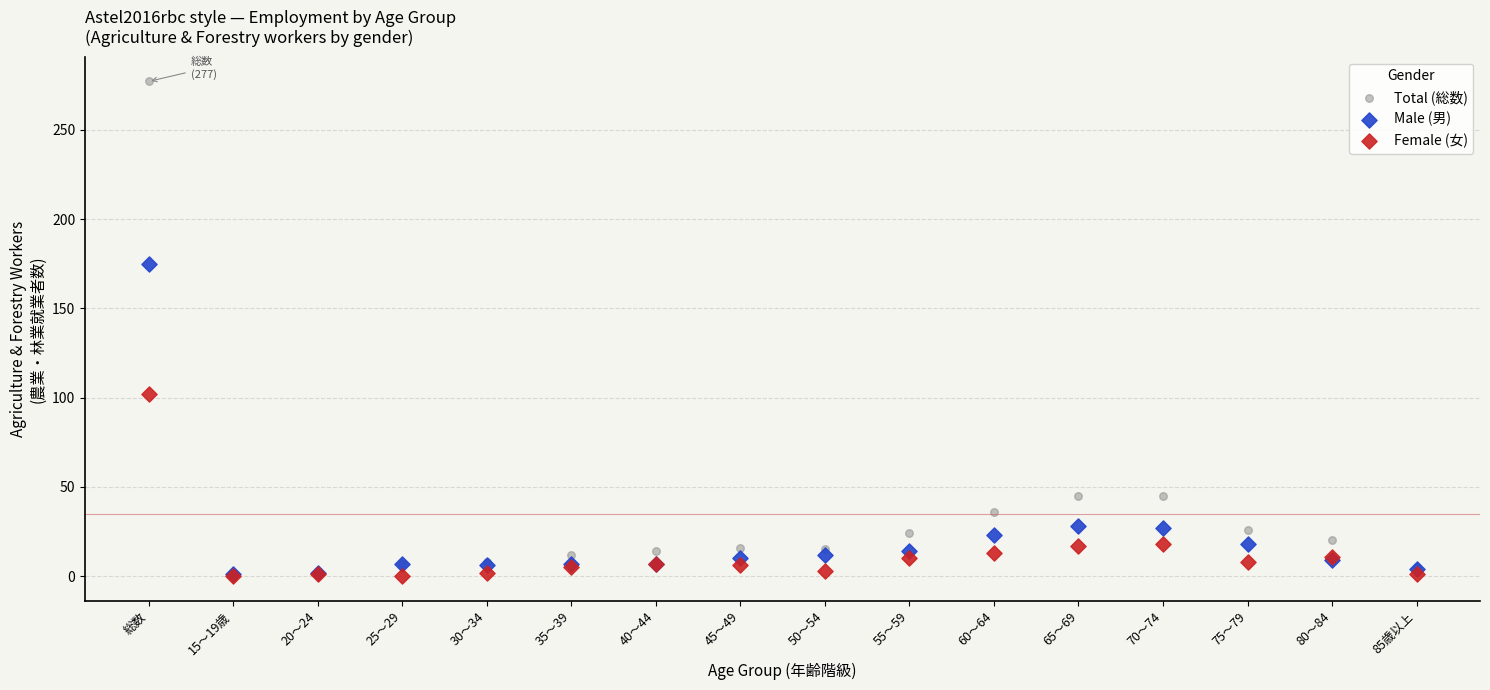

What are all the series names shown in the legend?

Total (総数), Male (男), Female (女)